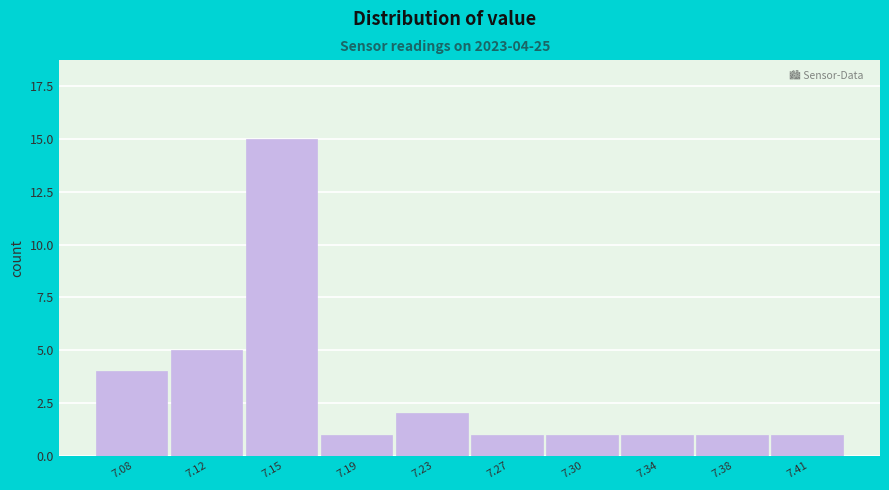

Reading right to left, transcribe all the data shown in this chart.

7.41=1	7.38=1	7.34=1	7.30=1	7.27=1	7.23=2	7.19=1	7.15=15	7.12=5	7.08=4